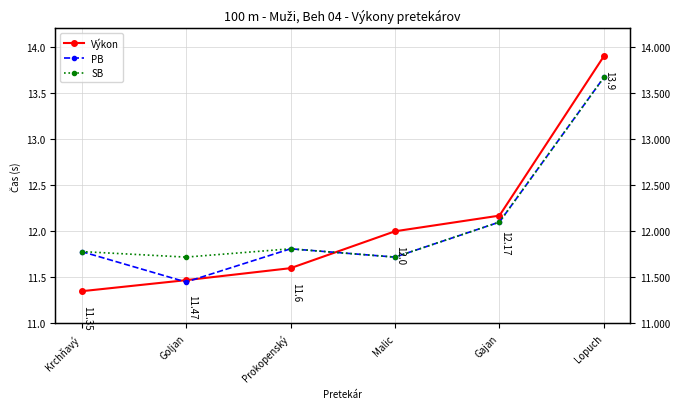

What is the label of the 2nd point from the left?

Goljan